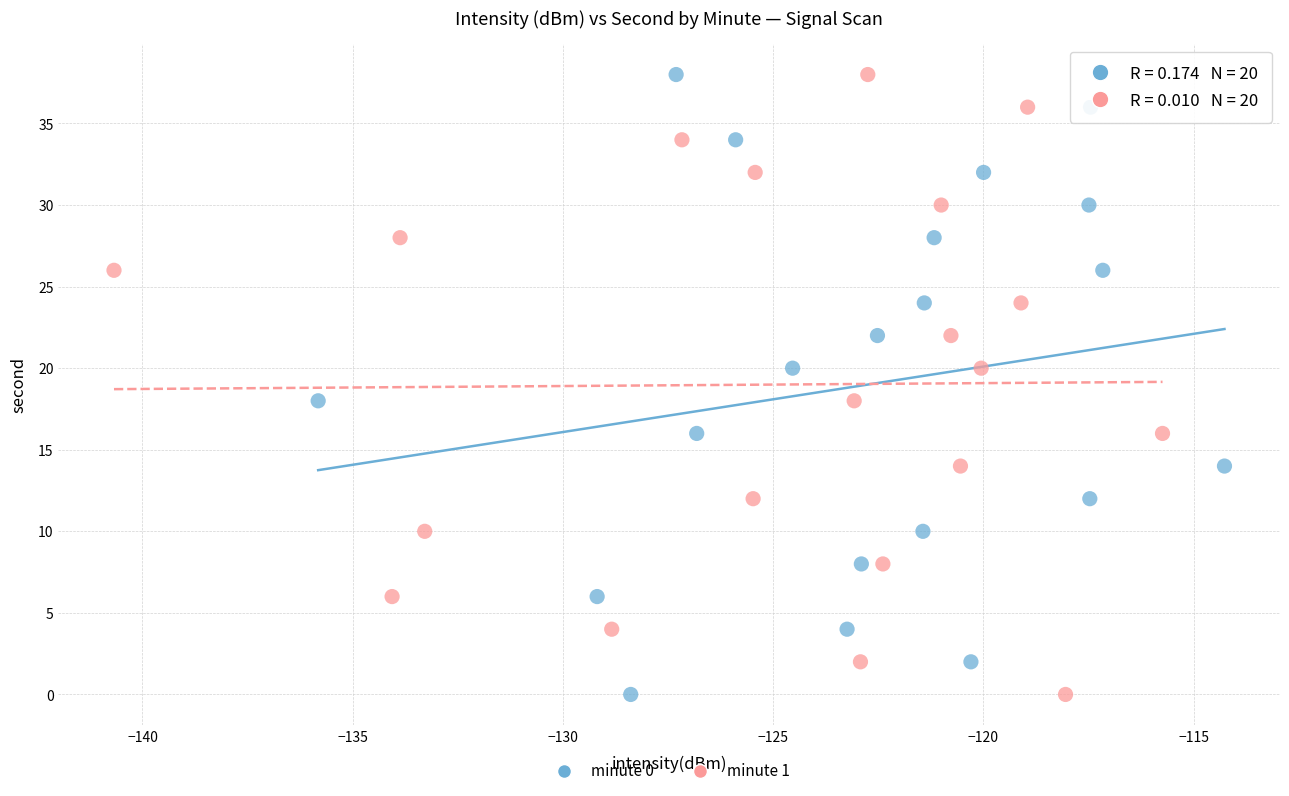

What are all the series names shown in the legend?

minute 0, minute 1